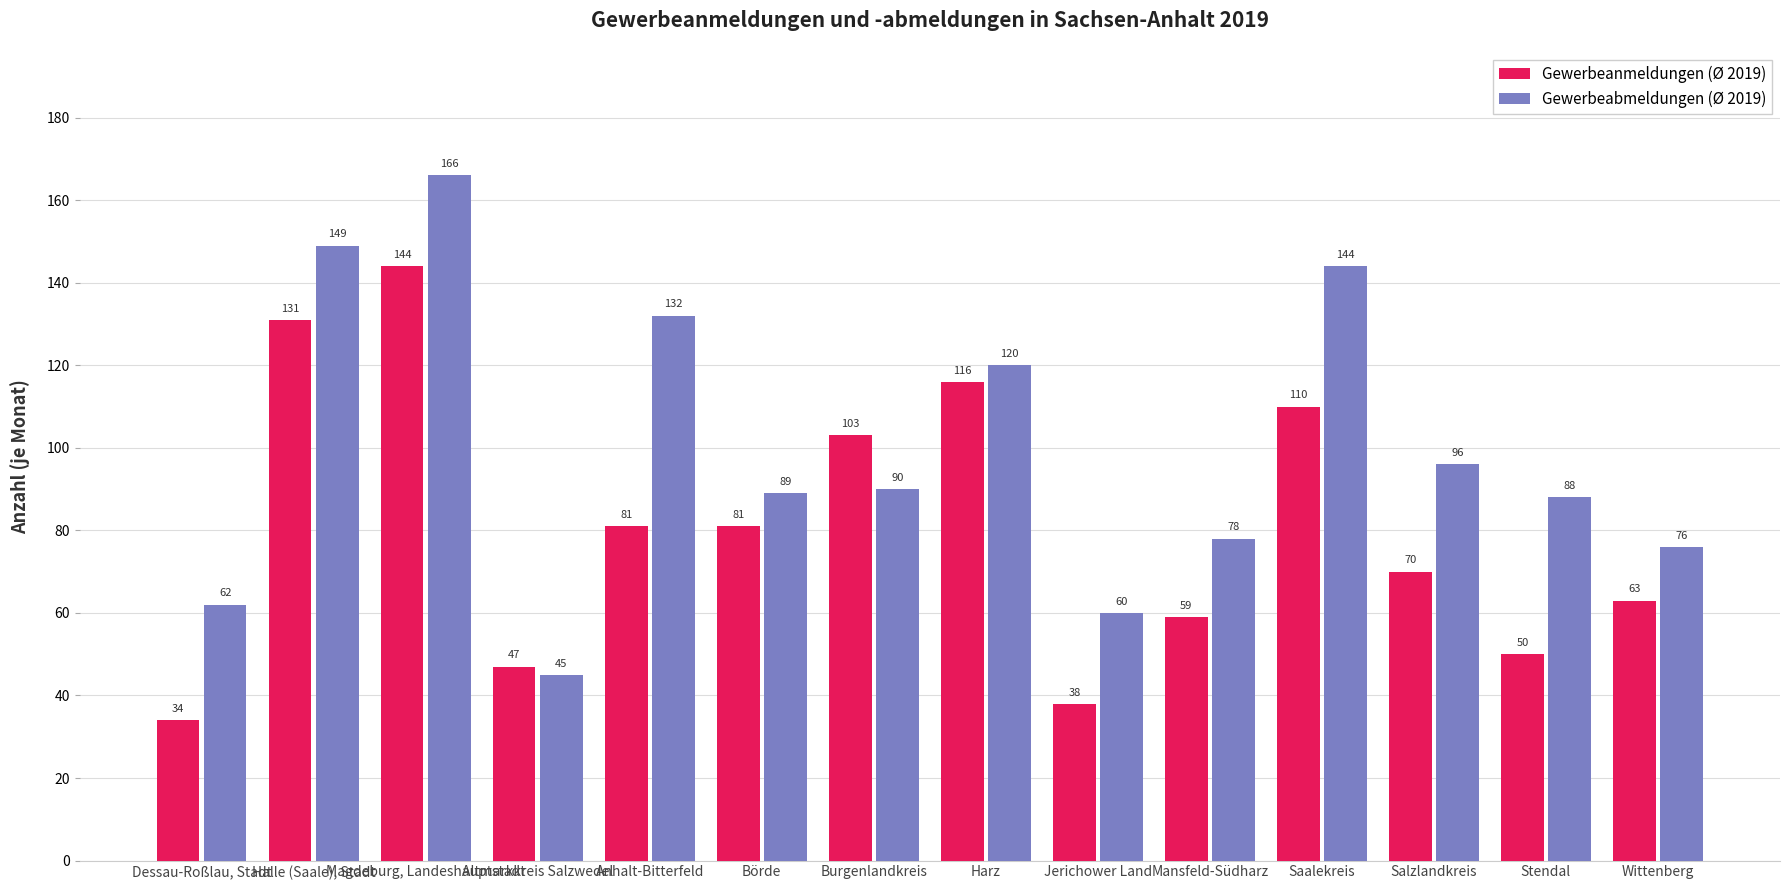

What position from the right is Salzlandkreis?

3